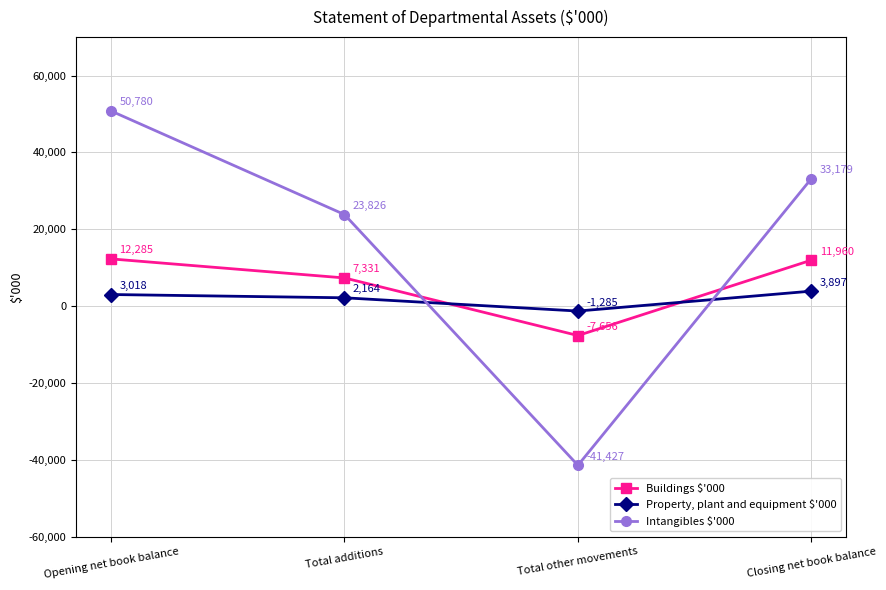

What is the label of the 3rd point from the left?

Total other movements